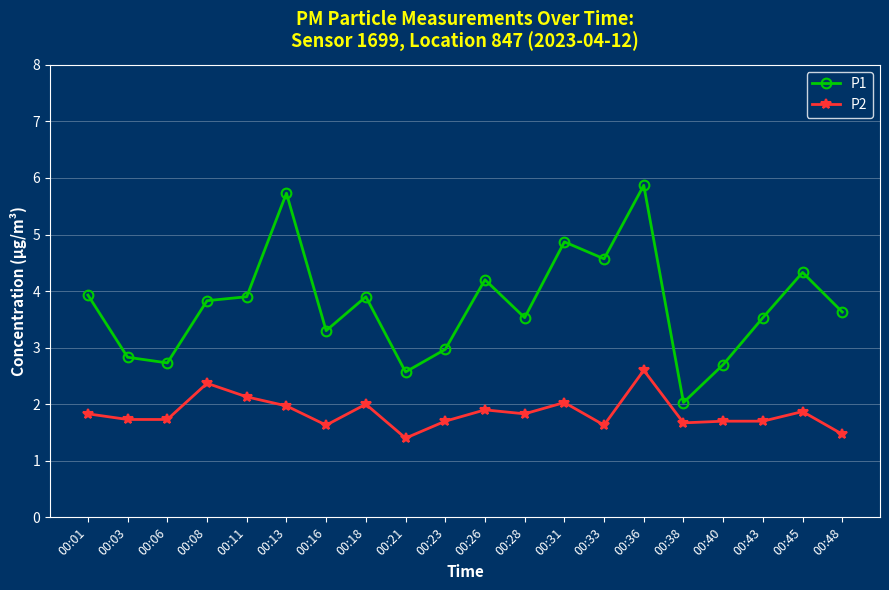

The value of P2 at 00:26 is 1.2. True or false?

False